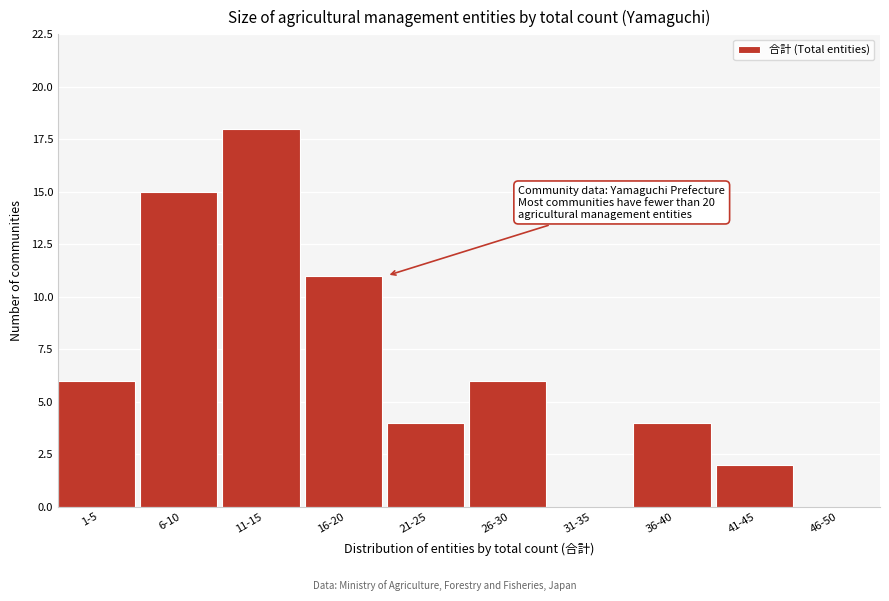

Reading left to right, transcribe all the data shown in this chart.

1-5=6	6-10=15	11-15=18	16-20=11	21-25=4	26-30=6	31-35=0	36-40=4	41-45=2	46-50=0